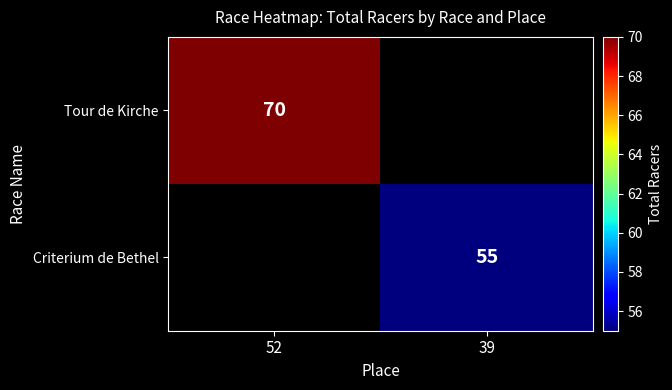

The Tour de Kirche series shows 70 at 52. True or false?

True